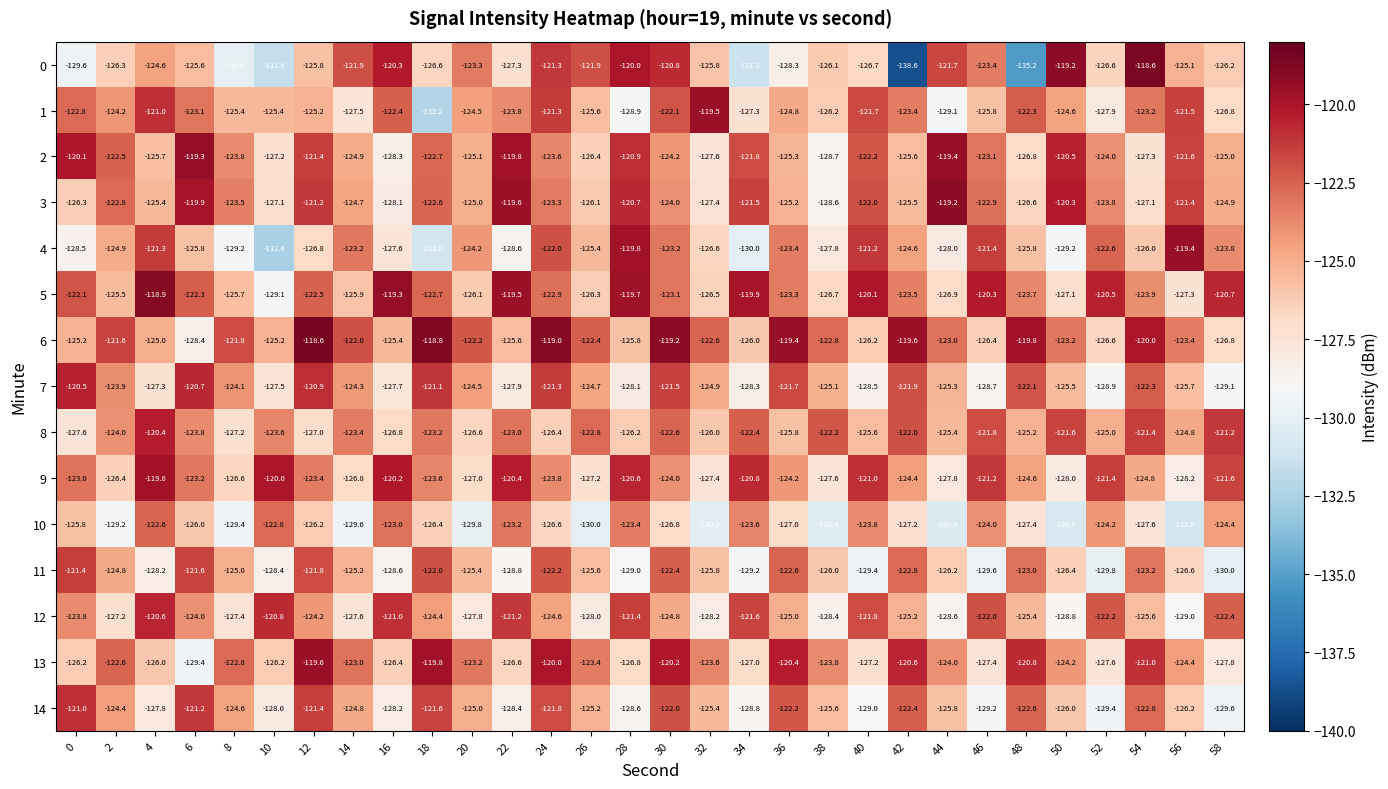

How many data points in 12 are above -124?

11